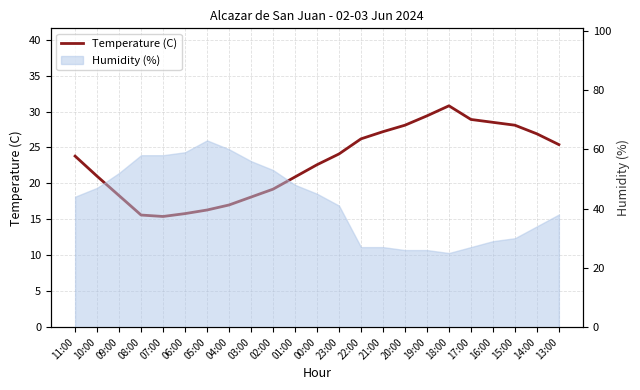

How many points are lower than both their immediate neighbors (excluding endpoints)?

1